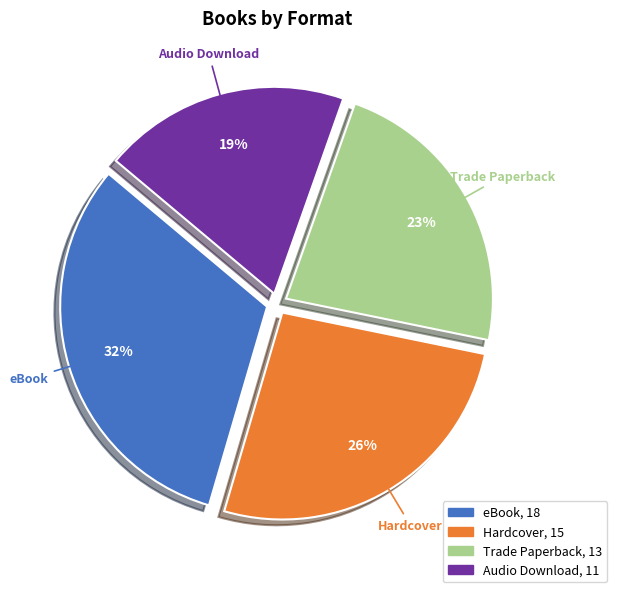

Do Audio Download and Trade Paperback together represent more than half of the pie?

No